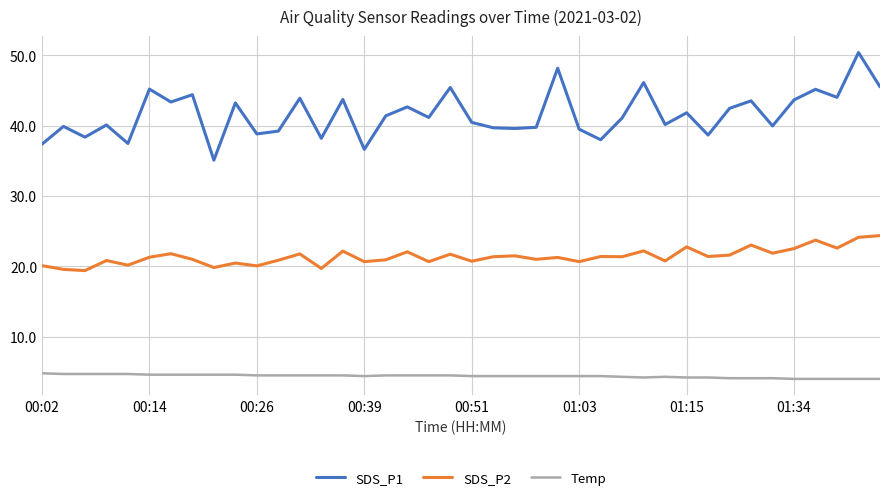

Rank the series by their maximum value, from highest to lowest.

SDS_P1, SDS_P2, Temp